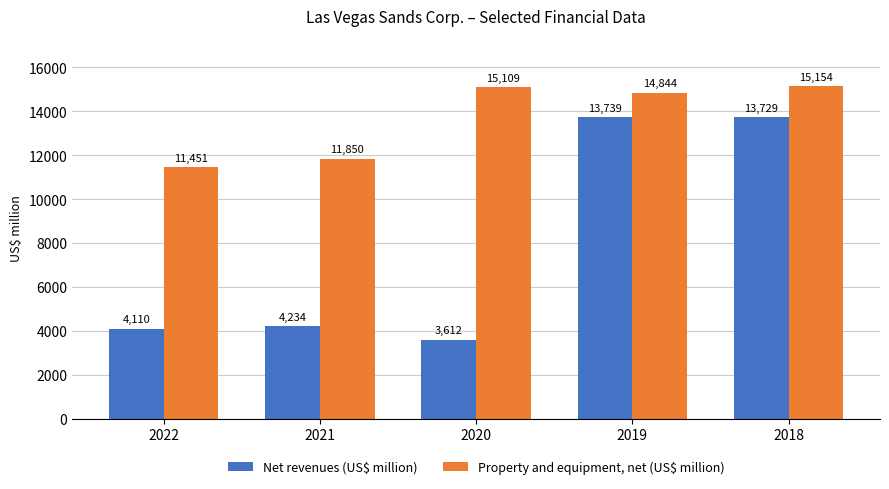

Reading right to left, list all the values displayed in this chart.

Net revenues (US$ million): 13729	13739	3612	4234	4110
Property and equipment, net (US$ million): 15154	14844	15109	11850	11451